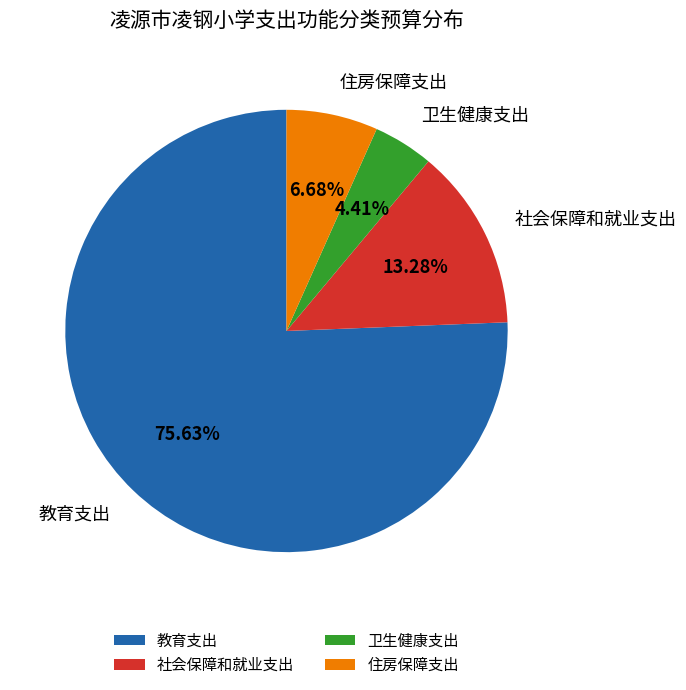

Combined, do 住房保障支出 and 教育支出 account for over 50%?

Yes